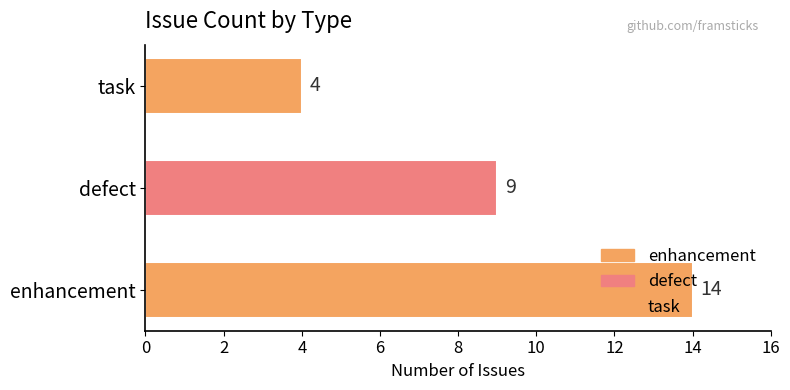

Which label corresponds to the smallest value in the chart?

task